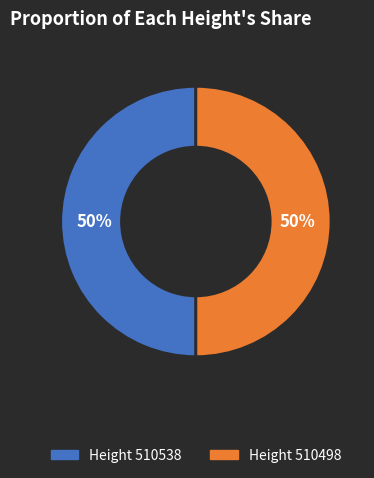

To the nearest percent, what is the average slice percentage?

50%